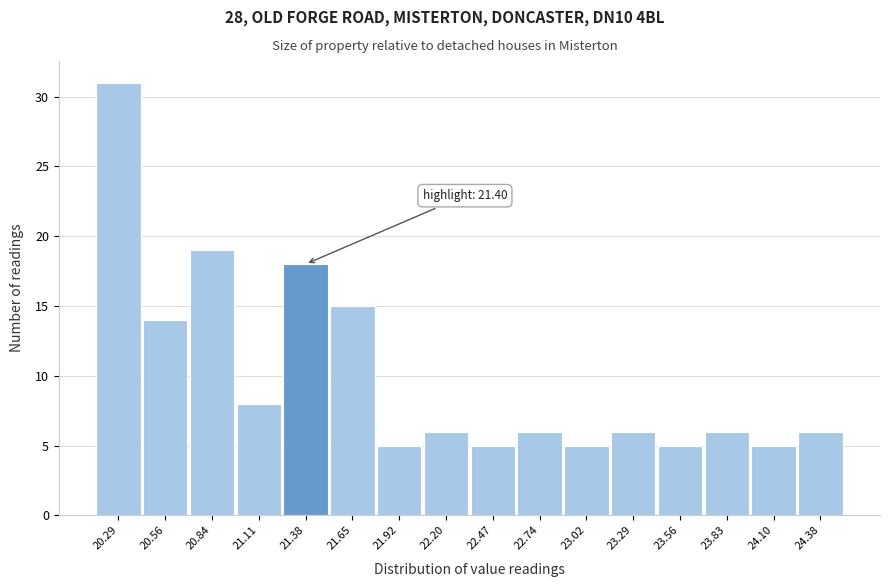

Reading right to left, extract all data points from this chart.

6	5	6	5	6	5	6	5	6	5	15	18	8	19	14	31